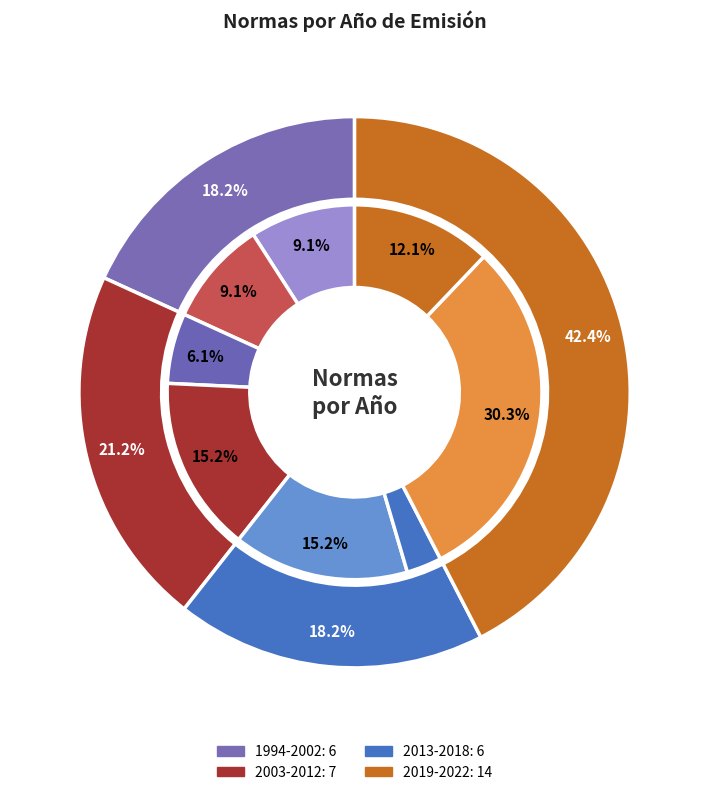

Which category has the smallest portion of the pie?

1994